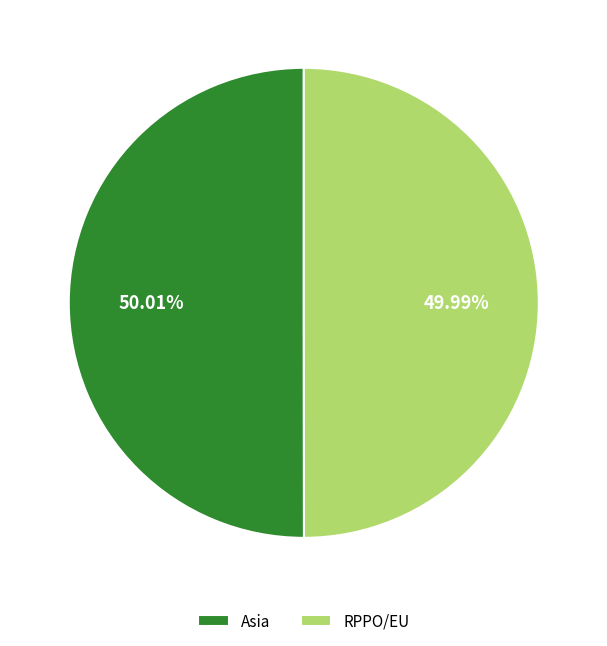

Is there any slice that represents more than half of the pie?

Yes